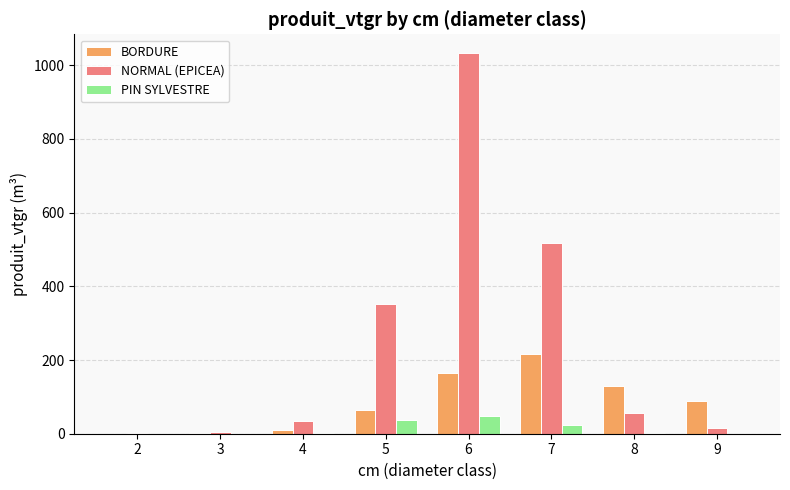

What is the highest value of the BORDURE series?

215.5